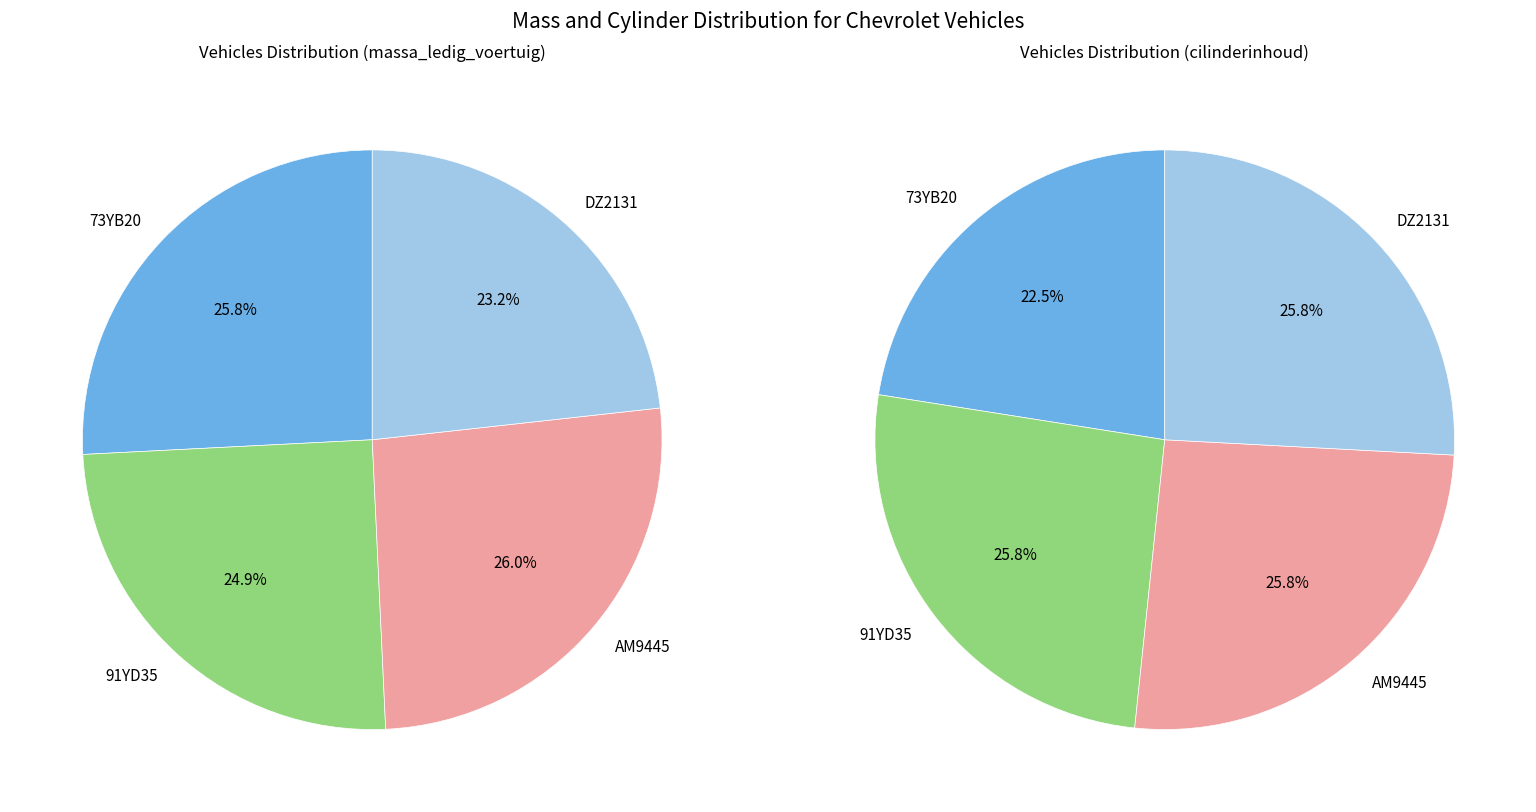

Is it true that AM9445 is 14% of the pie?

False